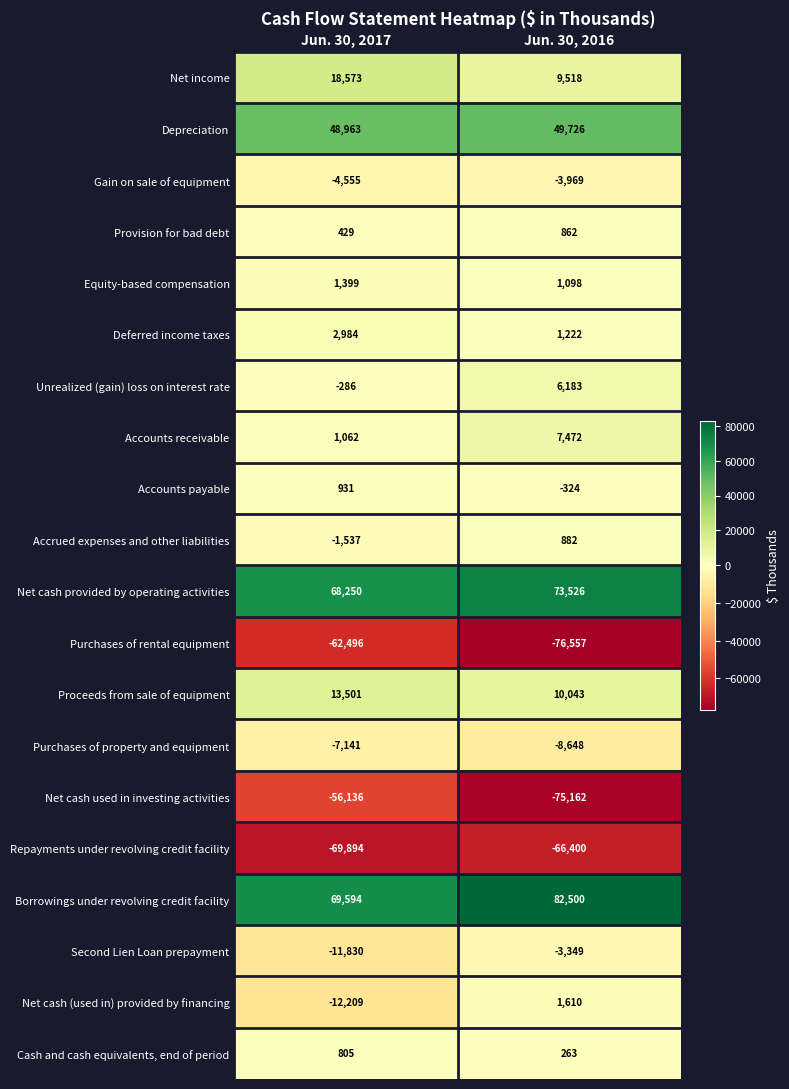

Which series has the largest total across all categories?

Borrowings under revolving credit facility